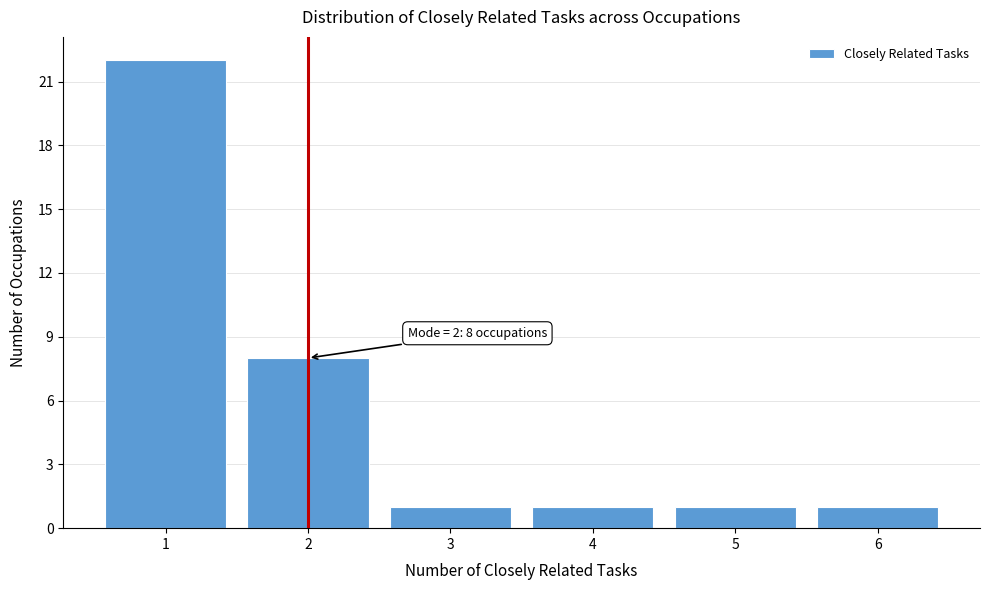

Reading left to right, transcribe all the data shown in this chart.

1=22	2=8	3=1	4=1	5=1	6=1